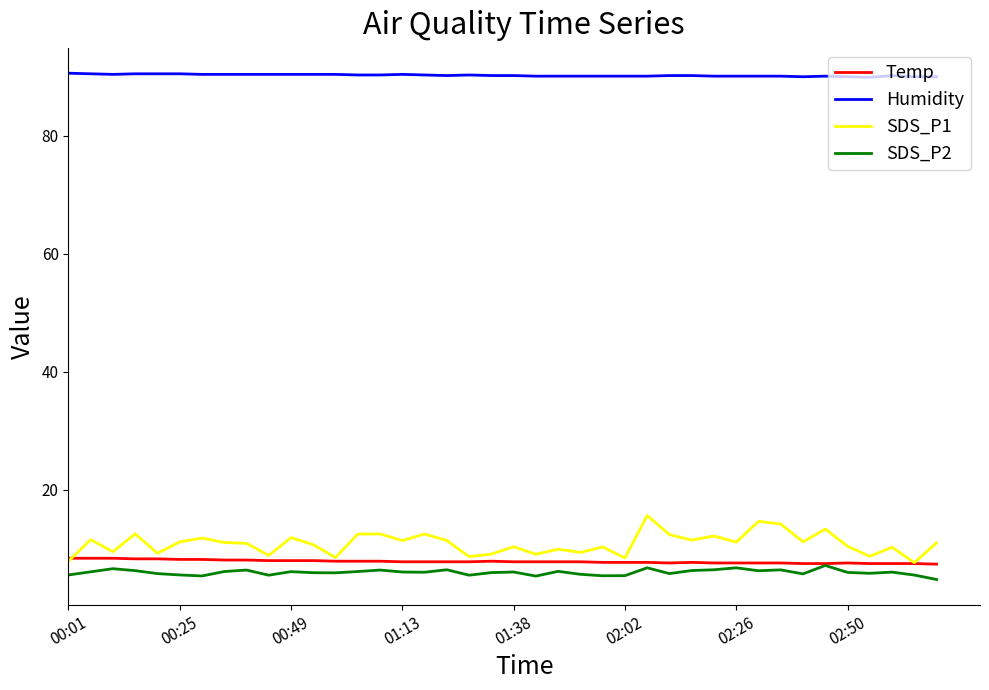

Which series has the widest spread of values?

SDS_P1